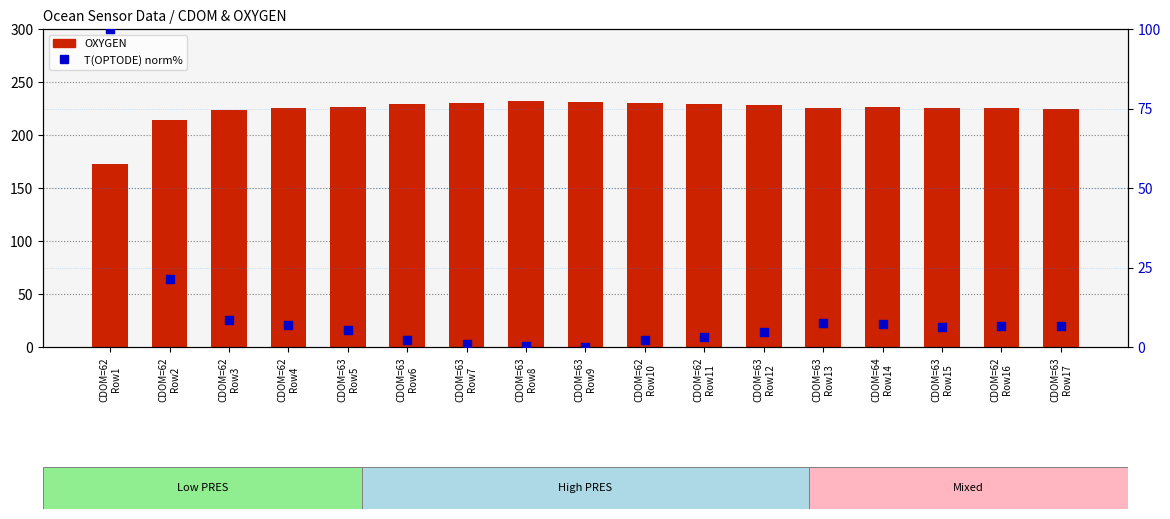

Which series contains the lowest Y value?

T(OPTODE) (norm%)